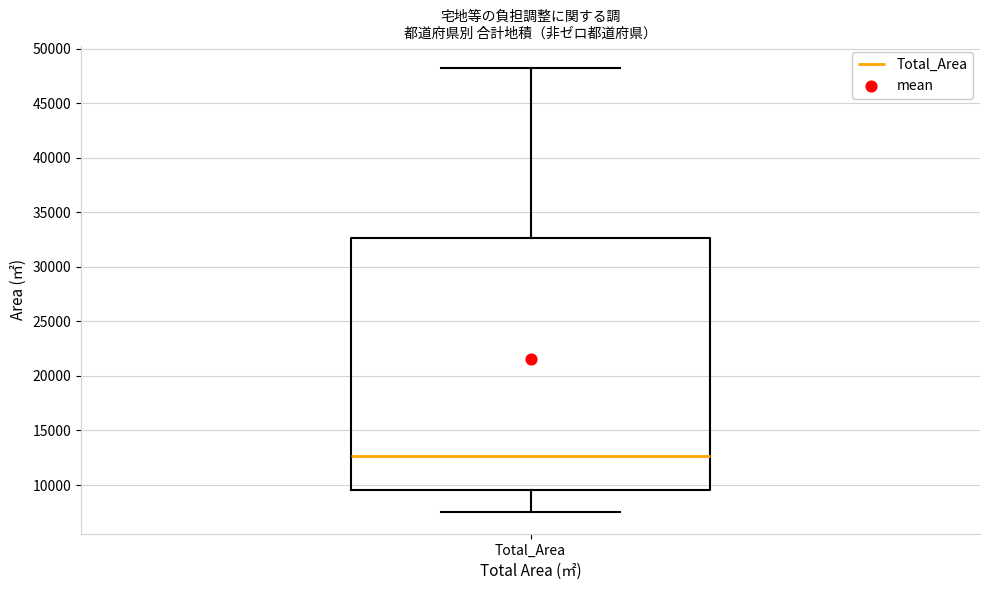

Transcribe this box plot: give where the median line is, the range the box spans, and where the two whiskers end, as read against the y-axis. The values are not printed on the chart, so give them approximately, as read against the axis.

median 12500, box 9500 to 32500, whiskers 7500 to 48500